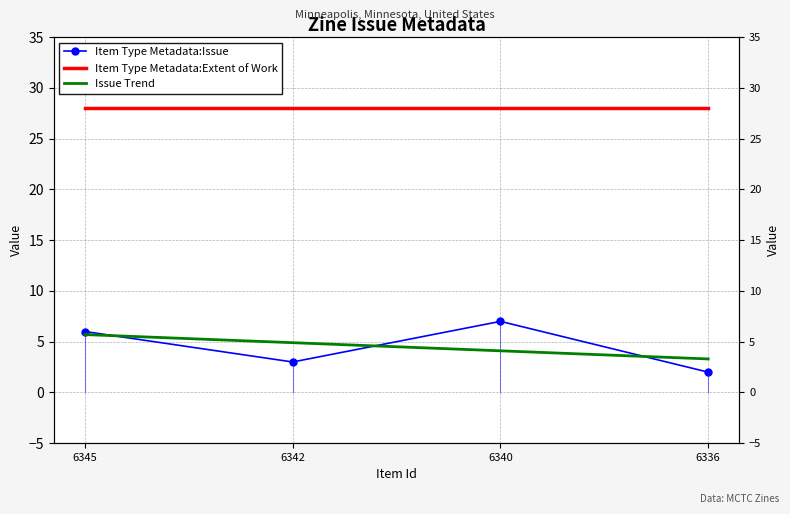

Reading left to right, list all the values displayed in this chart.

Item Type Metadata:Issue: 6.0	3.0	7.0	2.0
Item Type Metadata:Extent of Work: 28.0	28.0	28.0	28.0
Issue Trend: 5.7	4.9	4.1	3.3